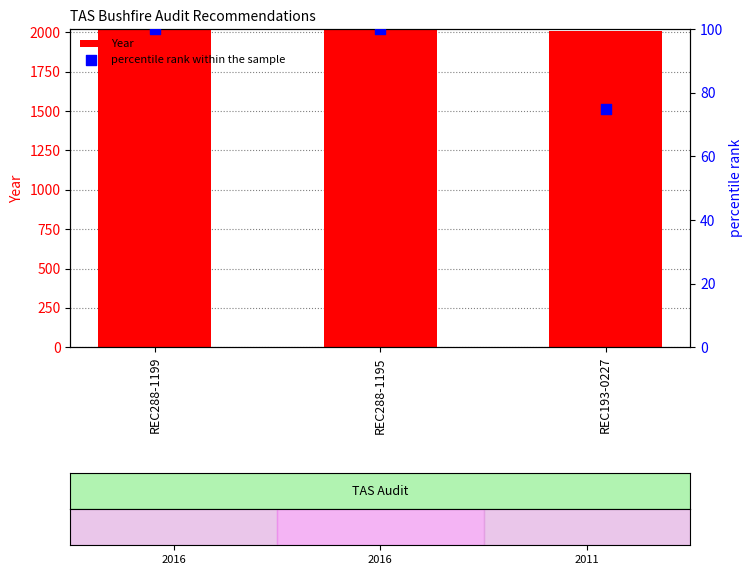

Which series has the largest total across all categories?

Year